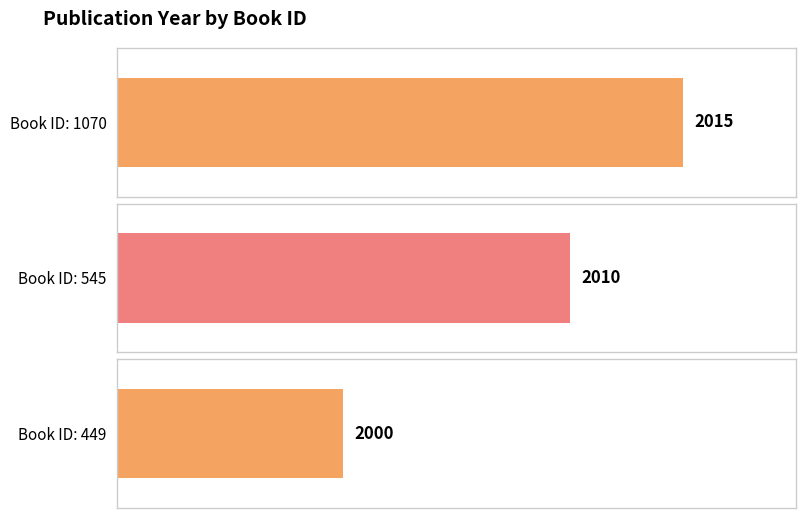

True or false: the data shows 3380 at 1070.

False